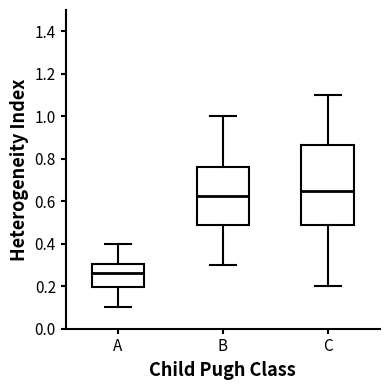

Reading left to right, read every box against the y-axis: the position of its median line, the range the box covers, and the ends of its whiskers. The values are not printed on the chart, so give them approximately, as read against the axis.

A: median 0.26, box 0.20 to 0.30, whiskers 0.10 to 0.40
B: median 0.62, box 0.48 to 0.76, whiskers 0.30 to 1.00
C: median 0.66, box 0.48 to 0.86, whiskers 0.20 to 1.10